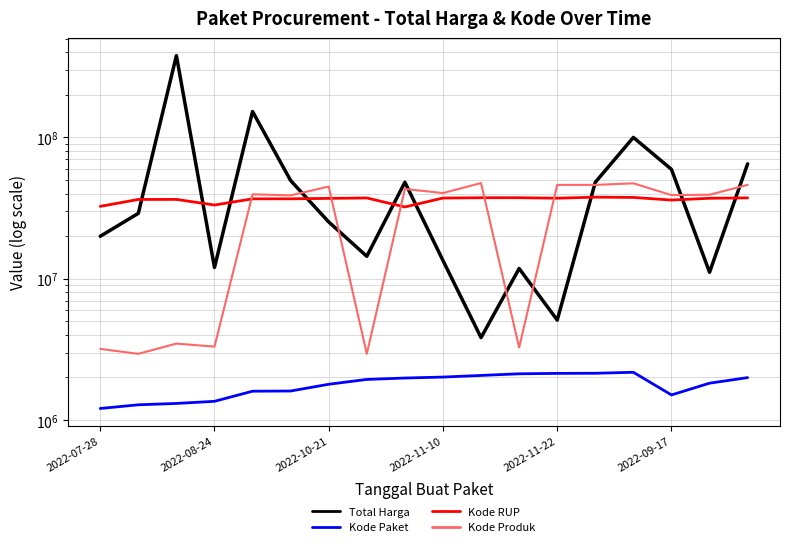

True or false: Kode Paket has more than 2 interior local peaks.

False